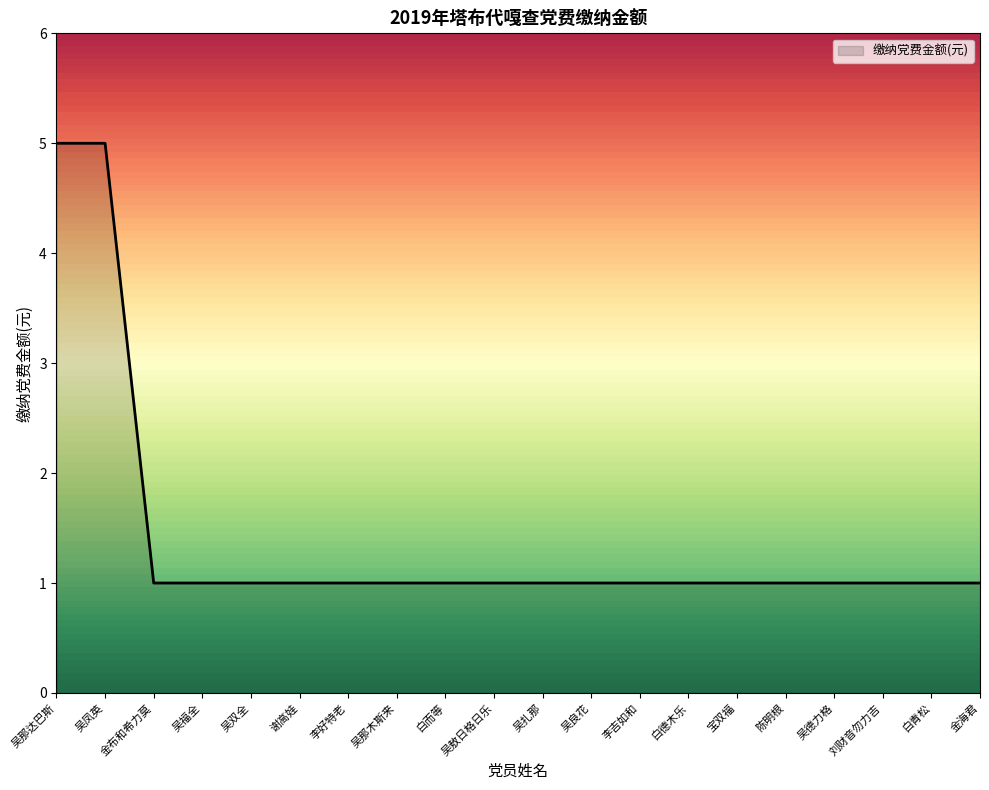

Between 李好特老 and 吴那达巴斯, which is larger?

吴那达巴斯